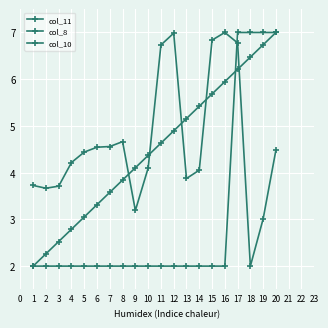

How many lines are shown in the chart?

3